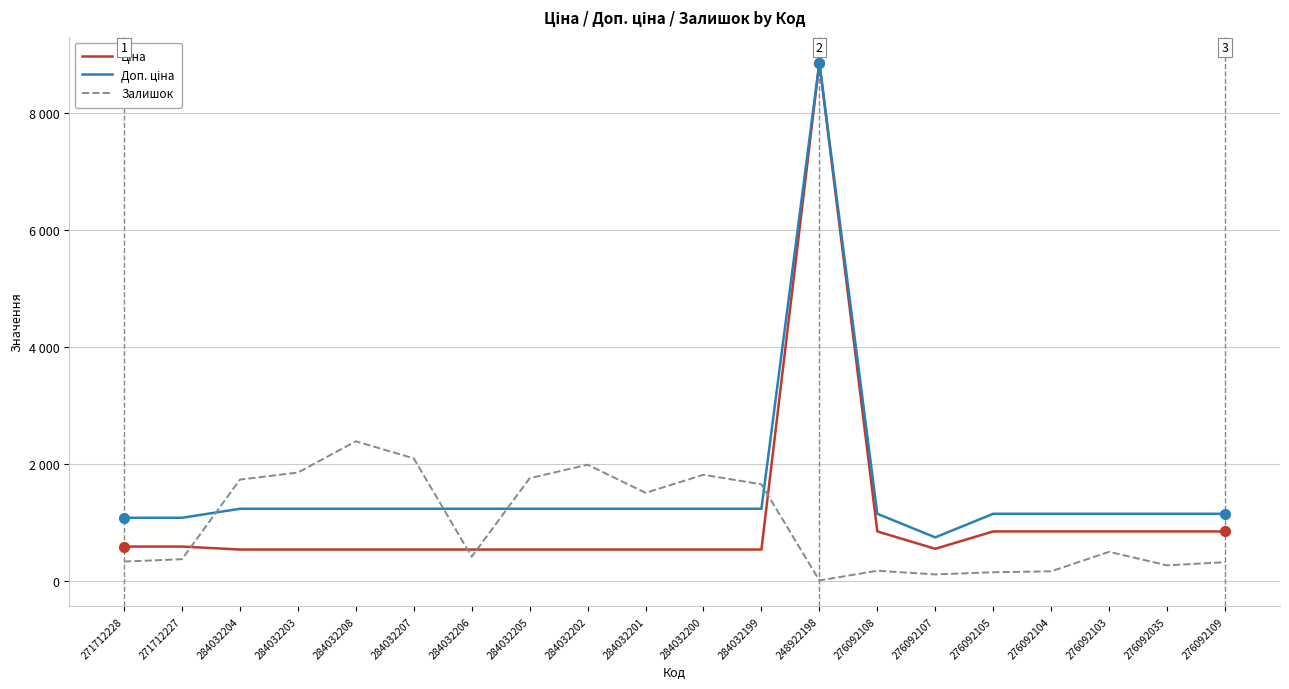

What is the lowest value of the Ціна series?

539.0